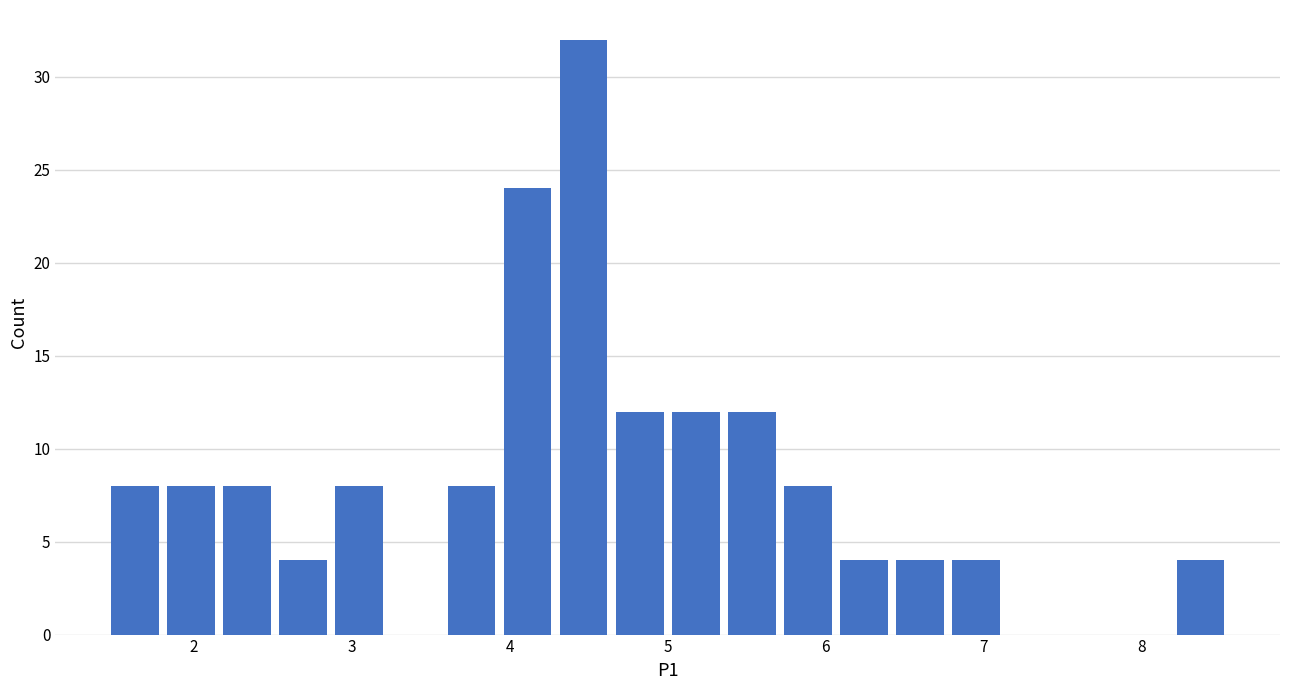

Around what value on the x-axis is the tallest bar? Give the approximate position of its centre, as read against the axis.

4.5